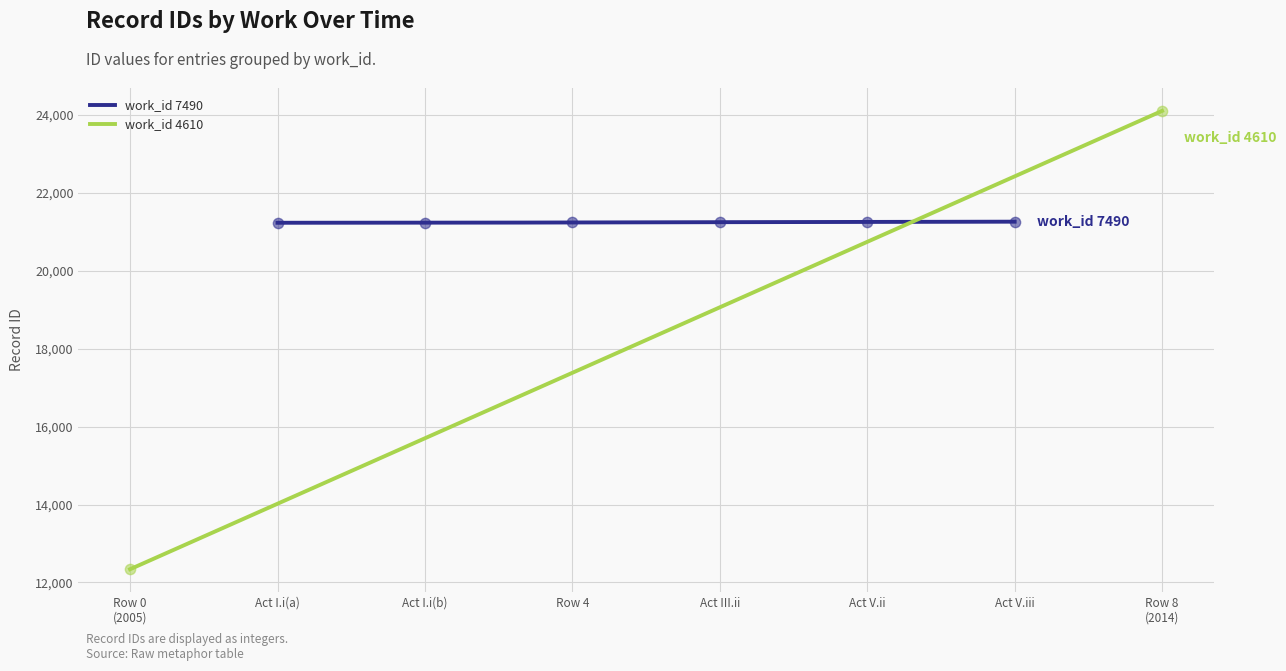

Which has a higher value, Act V.iii or Act I.i(b)?

Act V.iii